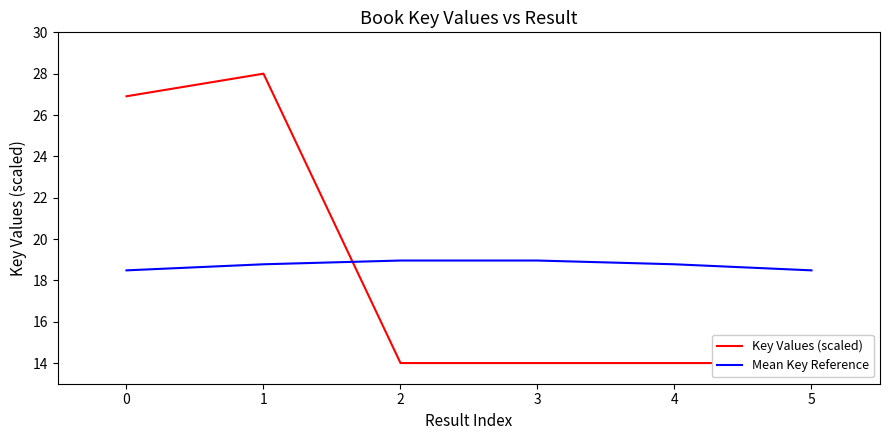

How many times do Mean Key Reference and Key Values (scaled) cross each other?

1